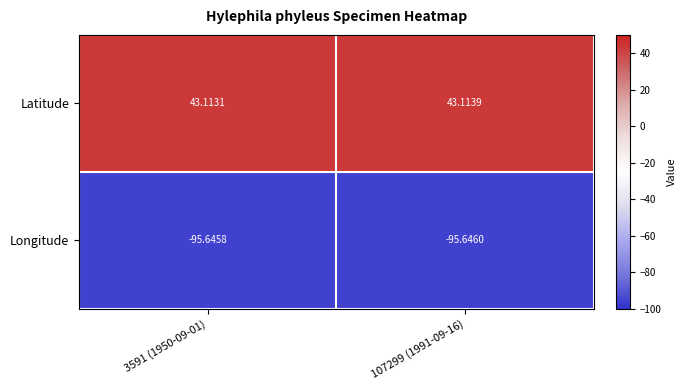

Which series changed the most between 3591 (1950-09-01) and 107299 (1991-09-16)?

Latitude